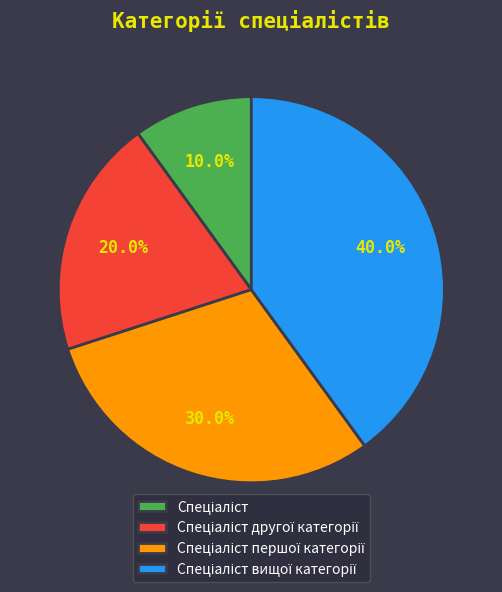

Is there a majority slice in this chart?

No